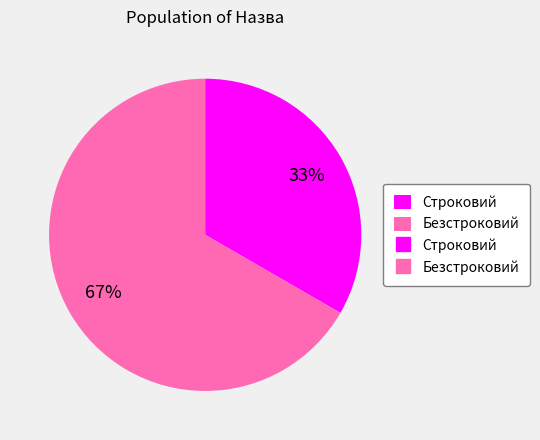

Does any single category account for the majority?

Yes